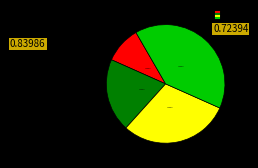

Is there any slice that represents more than half of the pie?

No